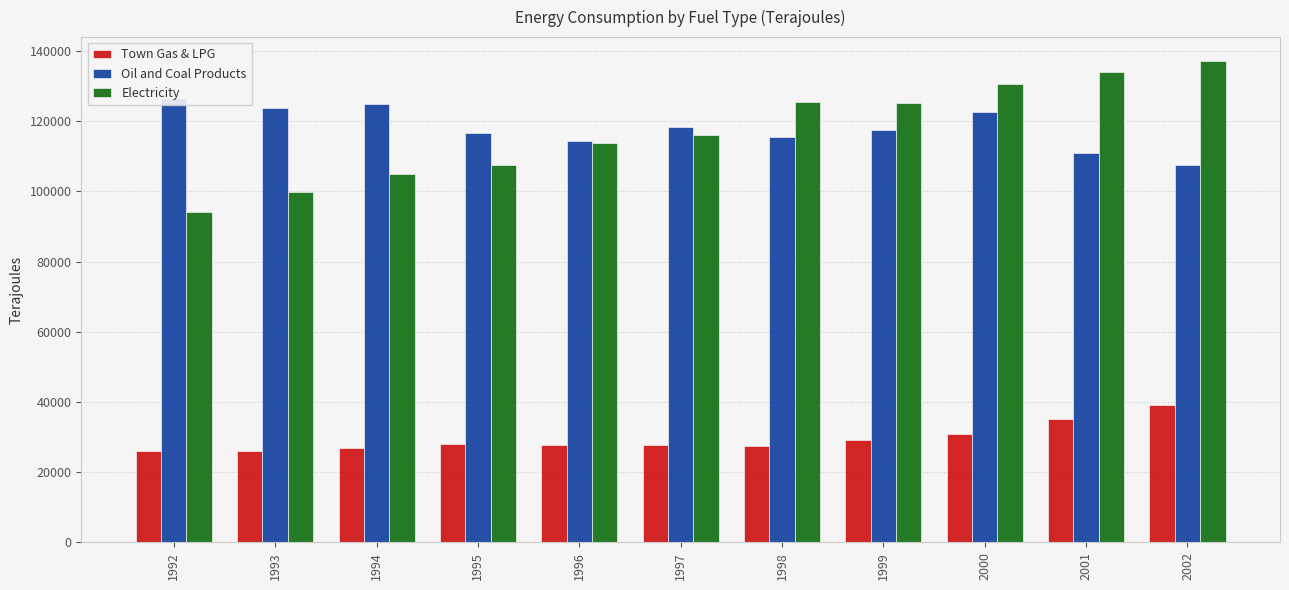

At which label does Town Gas & LPG reach its peak?

2002